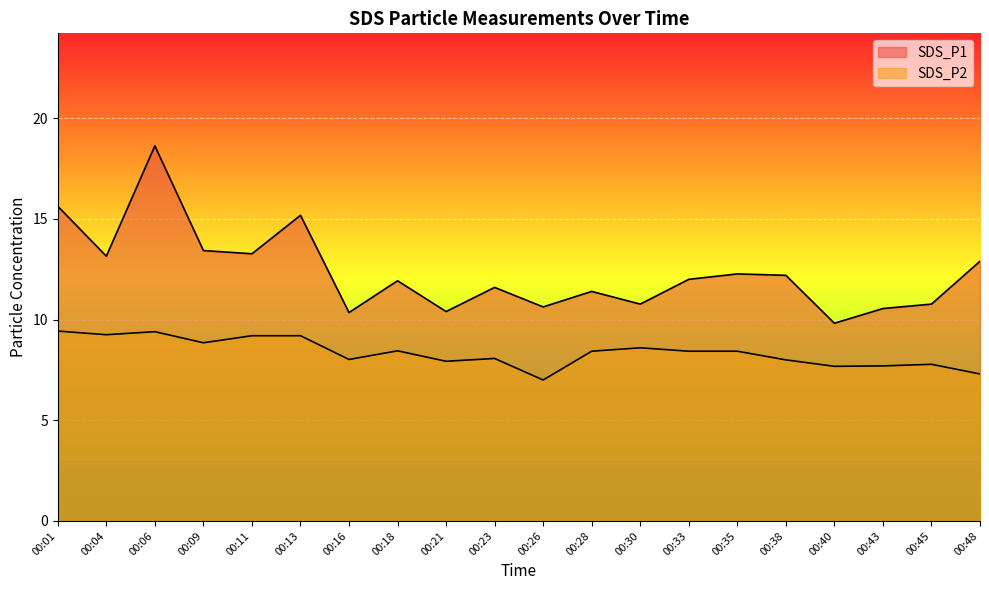

True or false: SDS_P2 and SDS_P1 cross at least once.

False